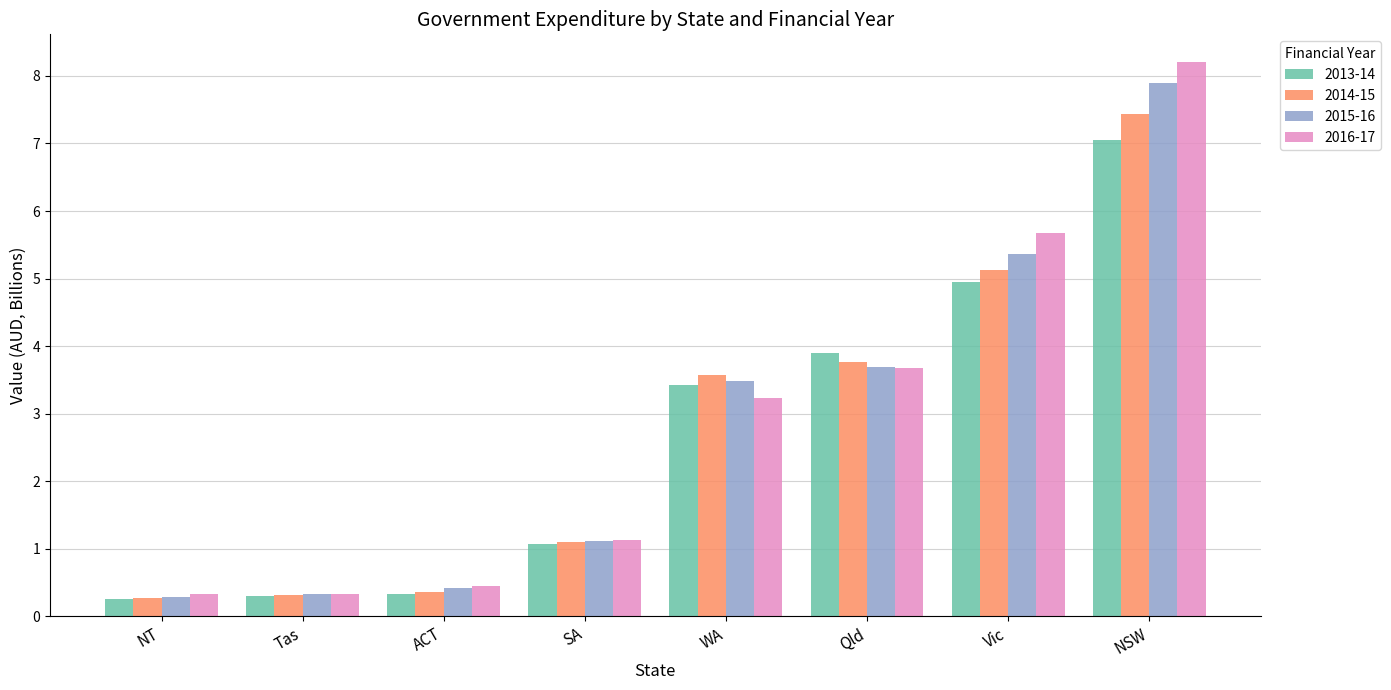

At which category is the sum across all series the highest?

NSW